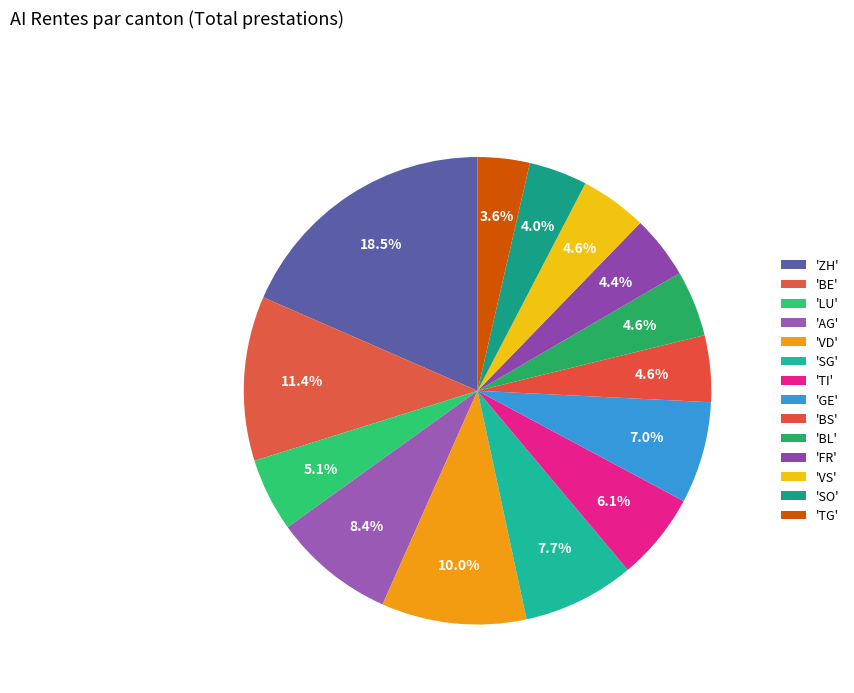

Does any single category account for the majority?

No